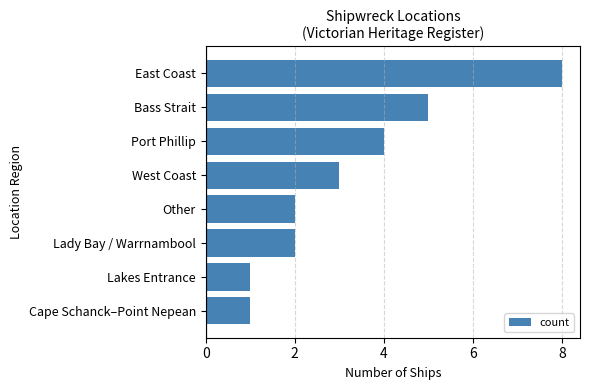

What is the sum of all values?

26